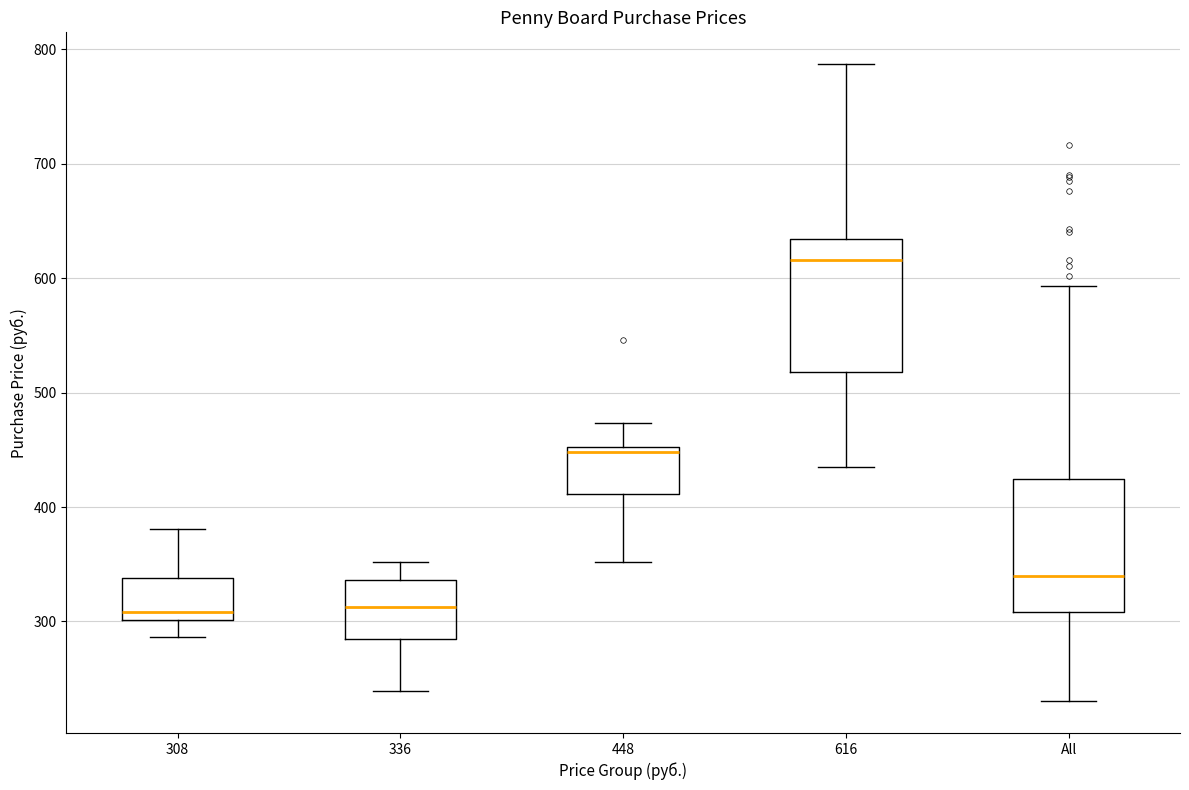

Reading left to right, transcribe this box plot: for each box, give where its median line is, the range the box spans, and where its two whiskers end, as read against the y-axis. The values are not printed on the chart, so give them approximately, as read against the axis.

308: median 310, box 300 to 340, whiskers 290 to 380
336: median 310, box 280 to 340, whiskers 240 to 350
448: median 450 (just below the box's upper edge), box 410 to 450, whiskers 350 to 470
616: median 620, box 520 to 630, whiskers 430 to 790
All: median 340, box 310 to 420, whiskers 230 to 590